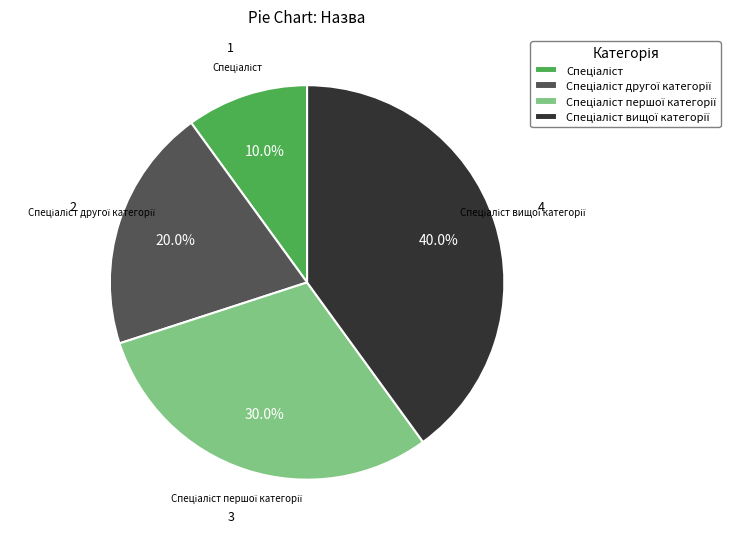

Is there a majority slice in this chart?

No